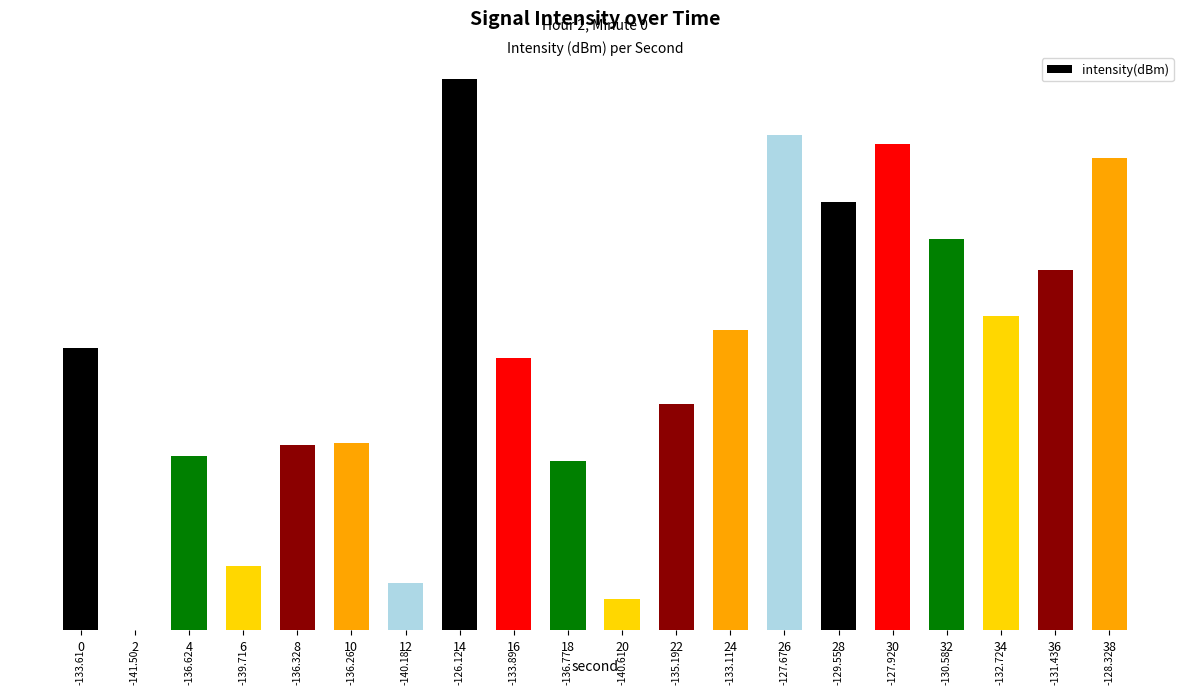

What is the difference between the values at 8 and 34?

3.6